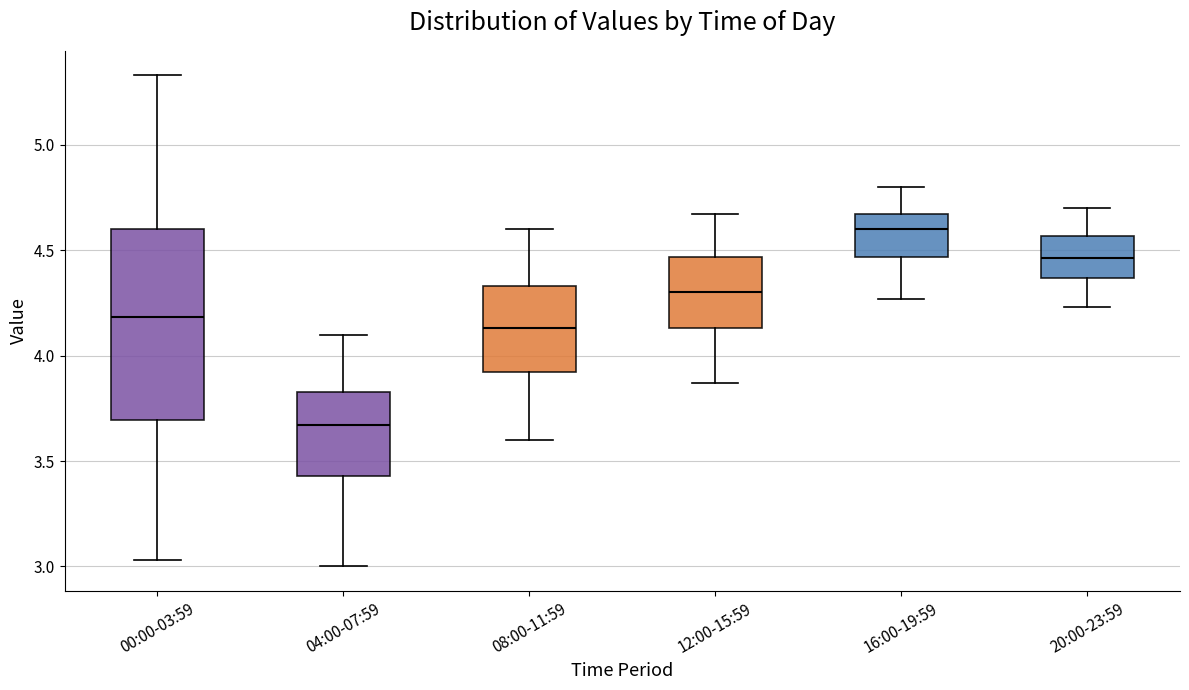

Where is the upper edge of the box for 16:00-19:59 on the y-axis? The values are not printed on the chart, so give them approximately, as read against the axis.

4.65